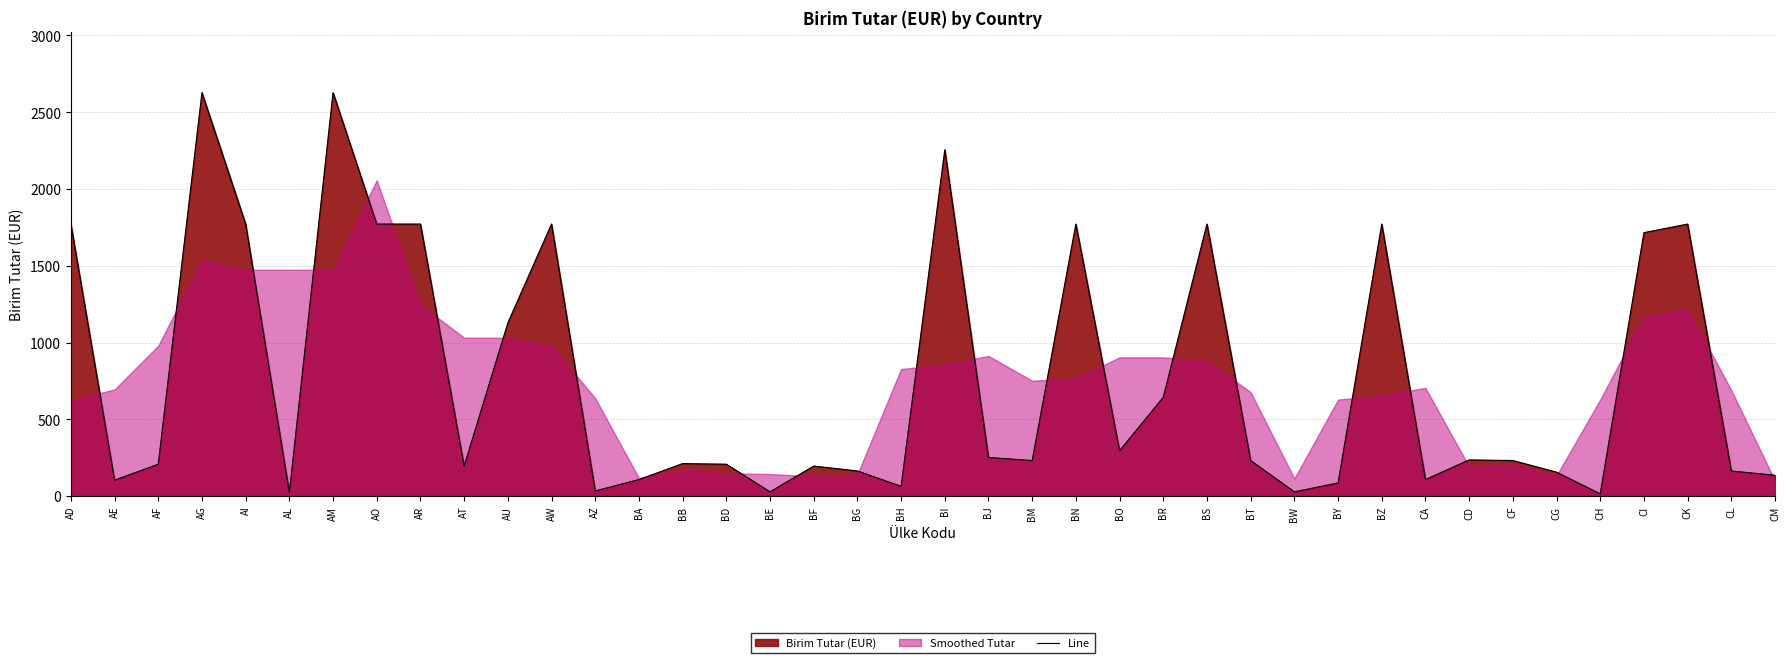

The chart shows a value of 278 at CG. True or false?

False